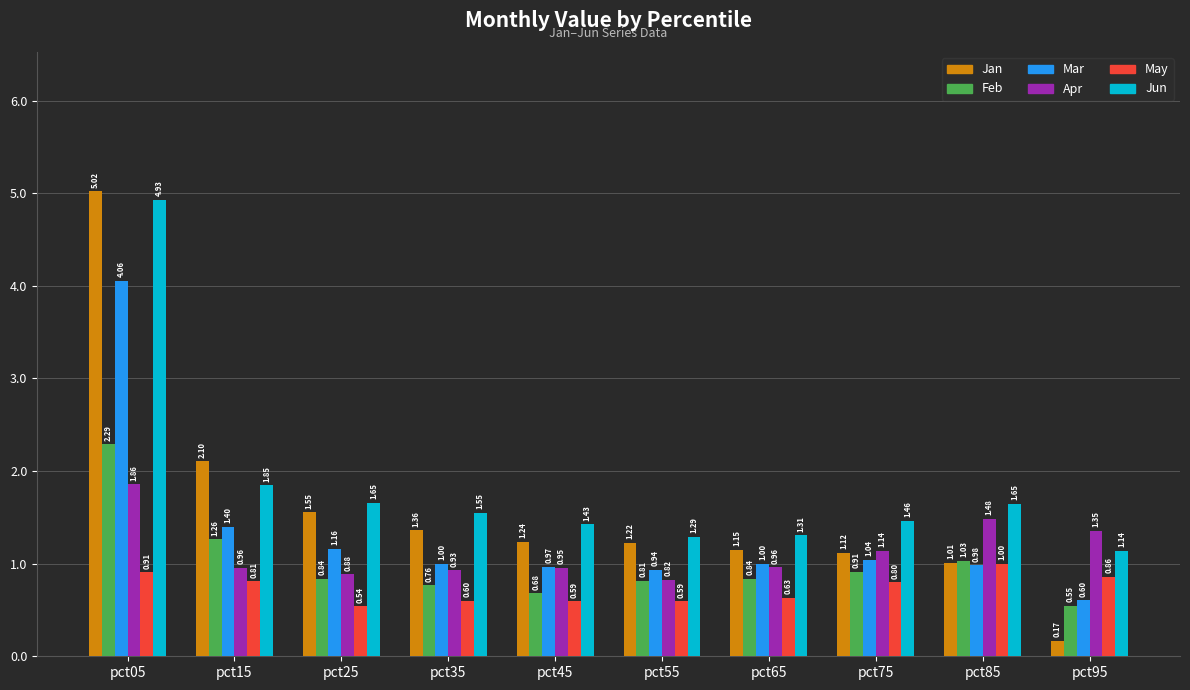

What is the sum of all Feb values?

10.0